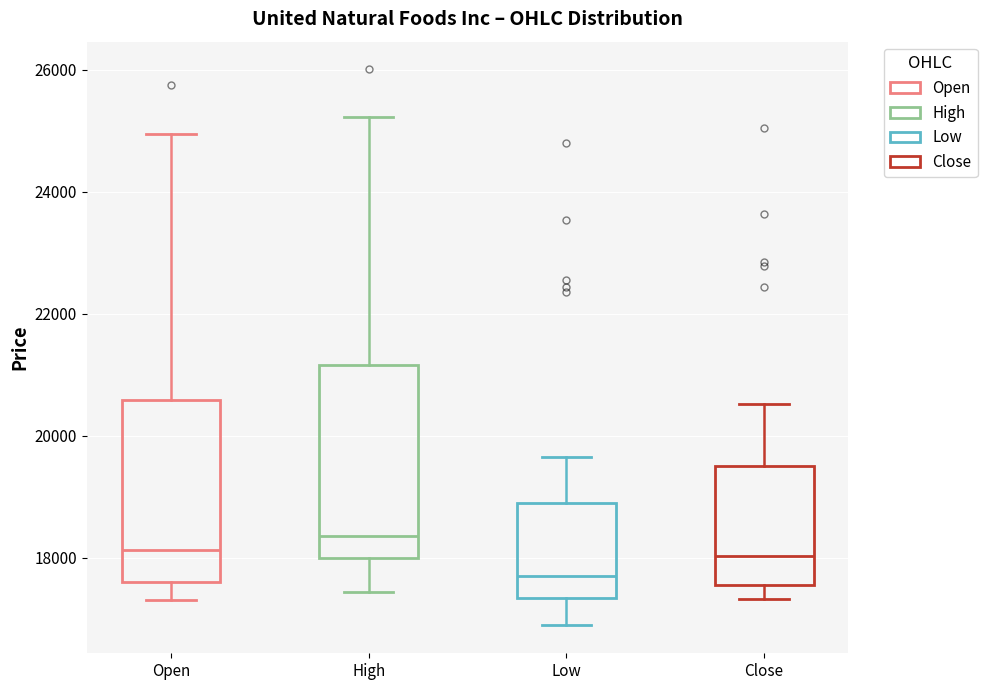

Which box has the highest median line?

High